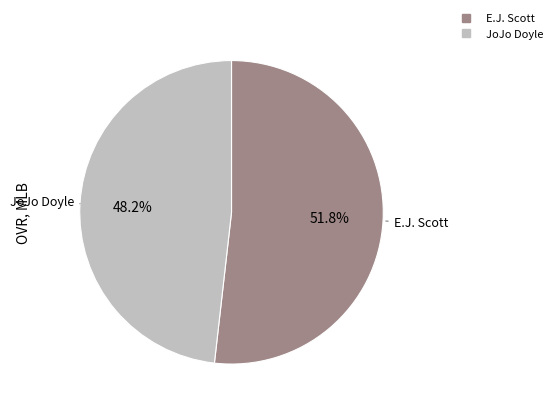

True or false: JoJo Doyle accounts for 48% of the total.

True